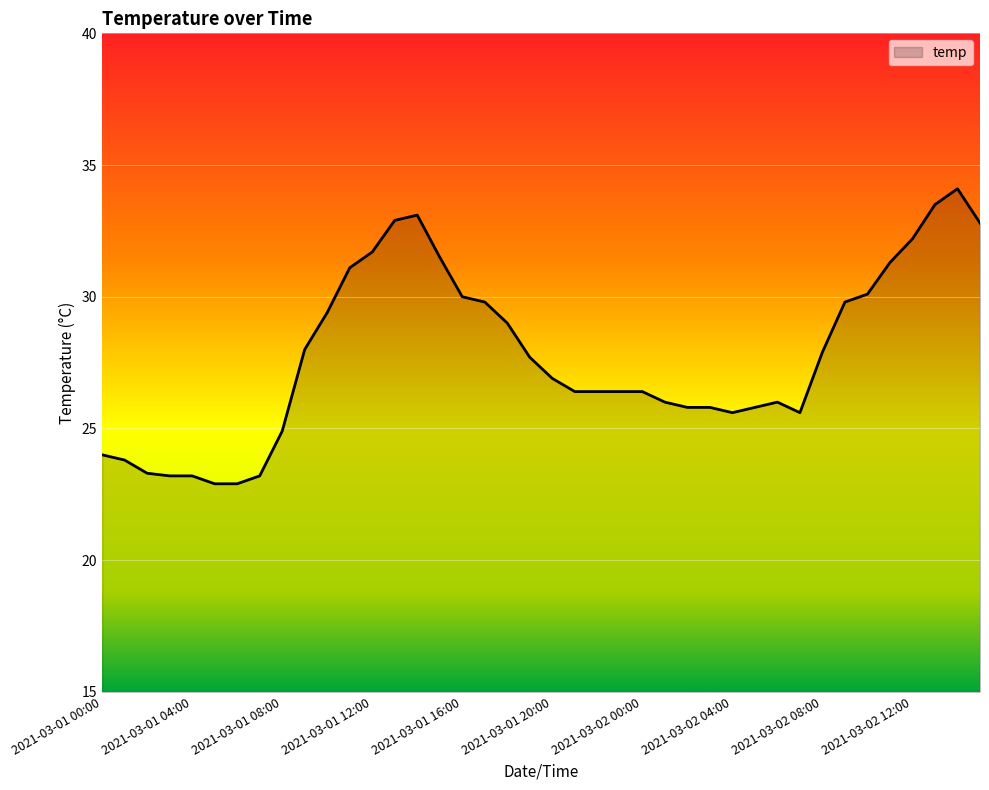

What is the greatest value displayed?

34.1